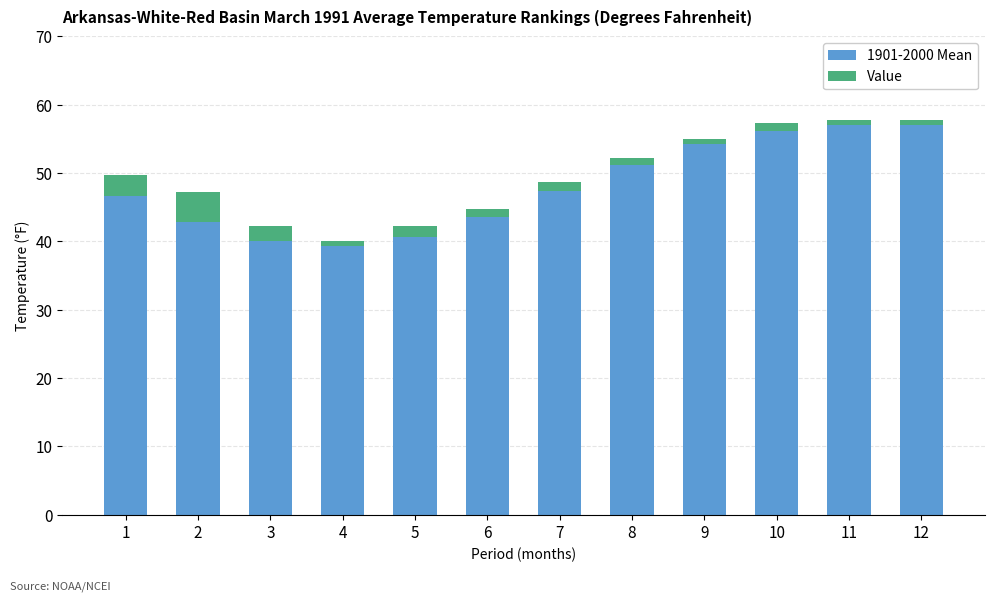

What is the total value across all series at 5?

42.2